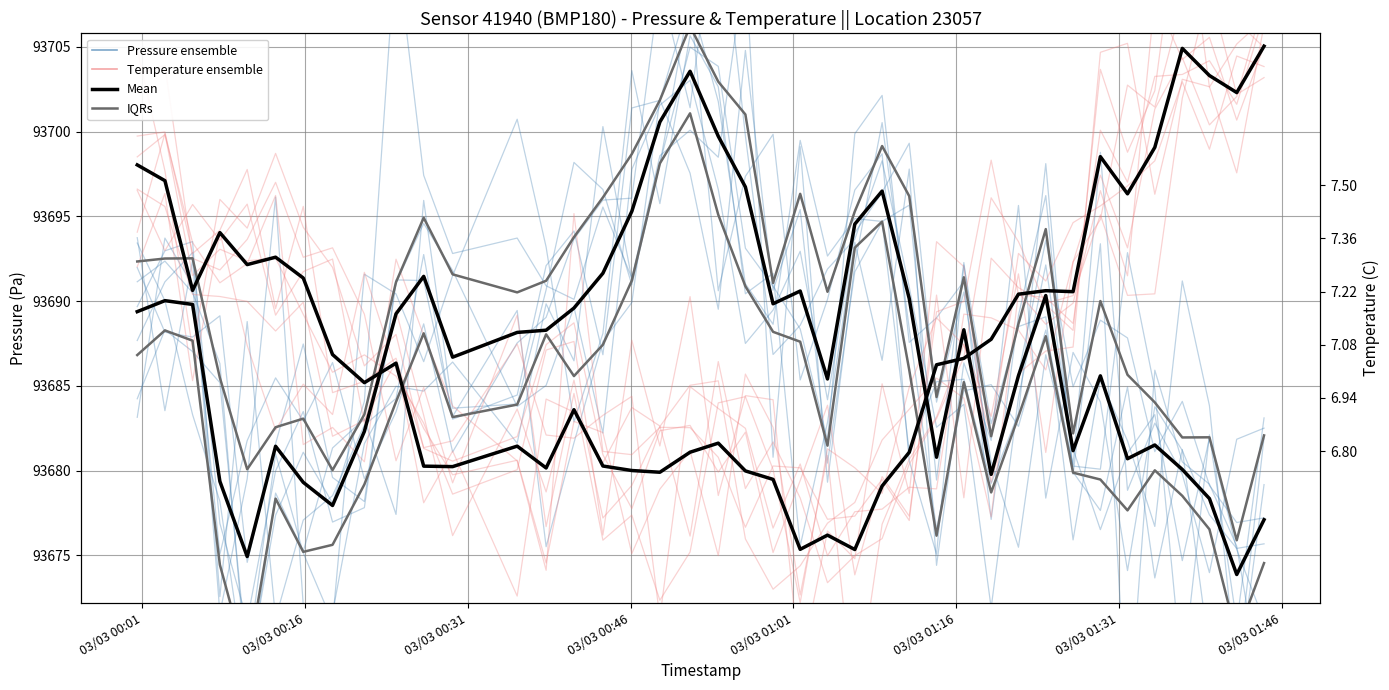

What position from the left is 03/03 01:01?

5